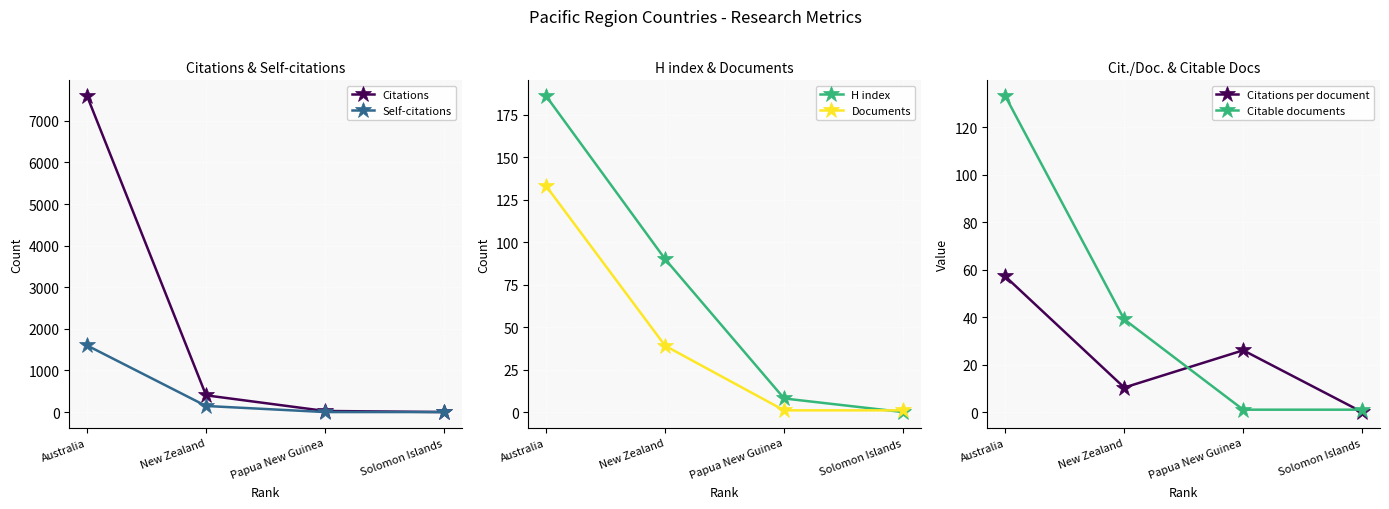

True or false: Self-citations and Citable documents intersect in this chart.

True